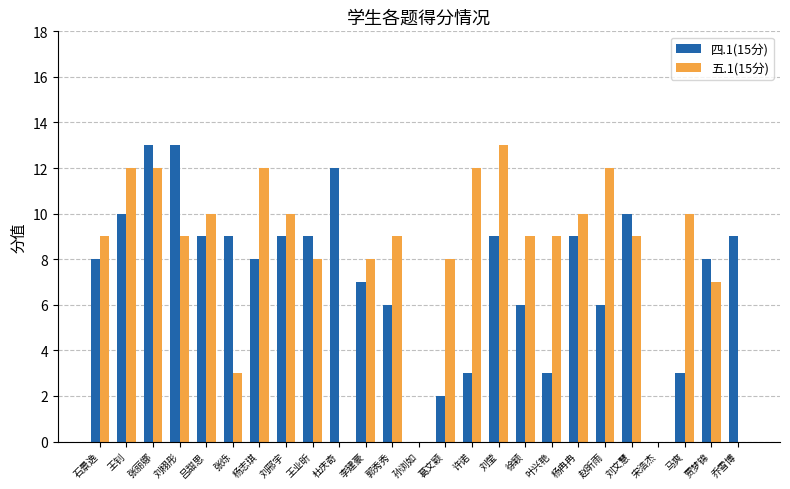

What is the total value across all series at 石景逸?

17